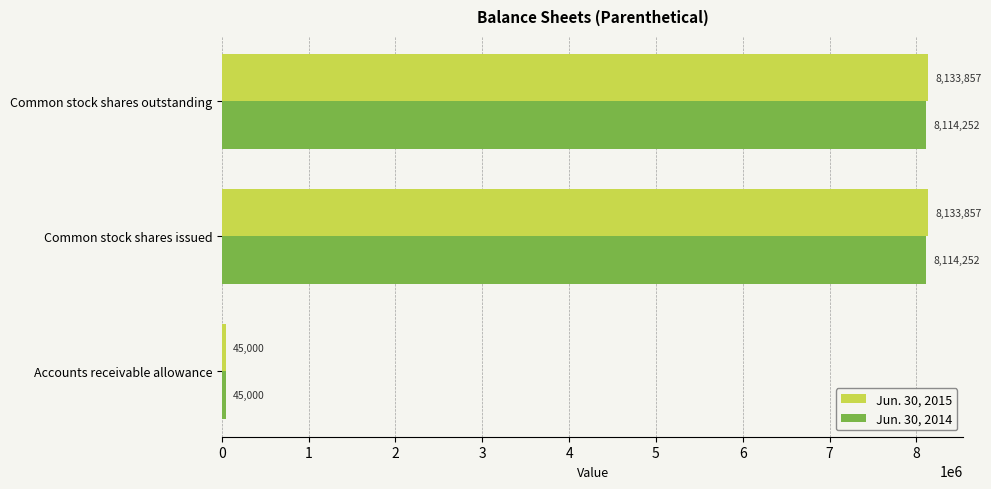

What is the greatest value displayed?

8133857